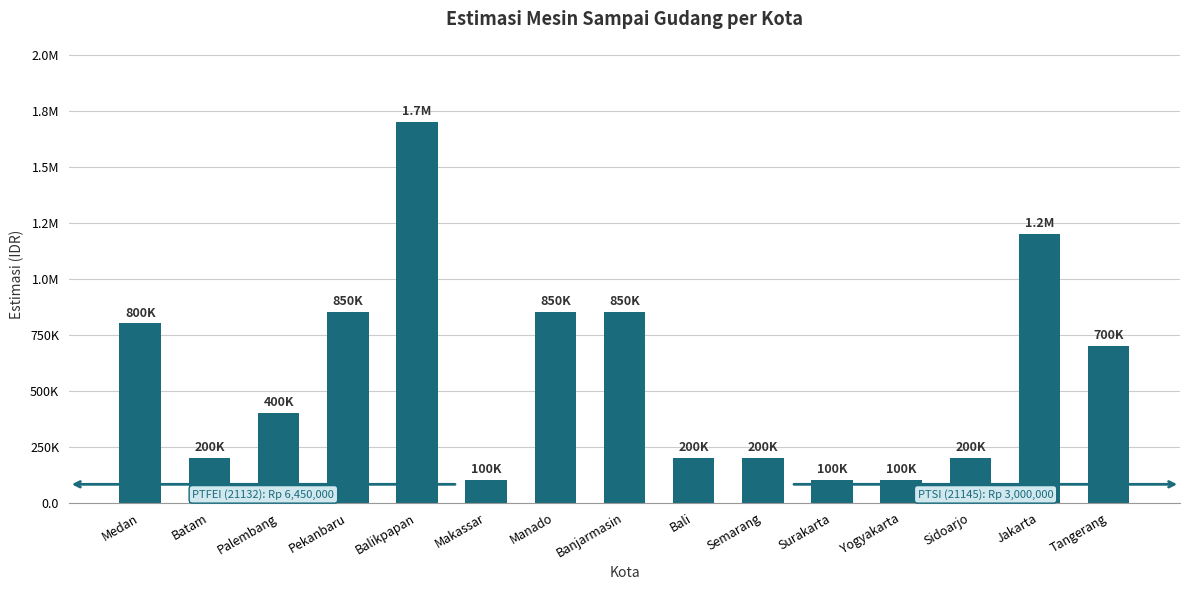

Does the chart contain any negative values?

No